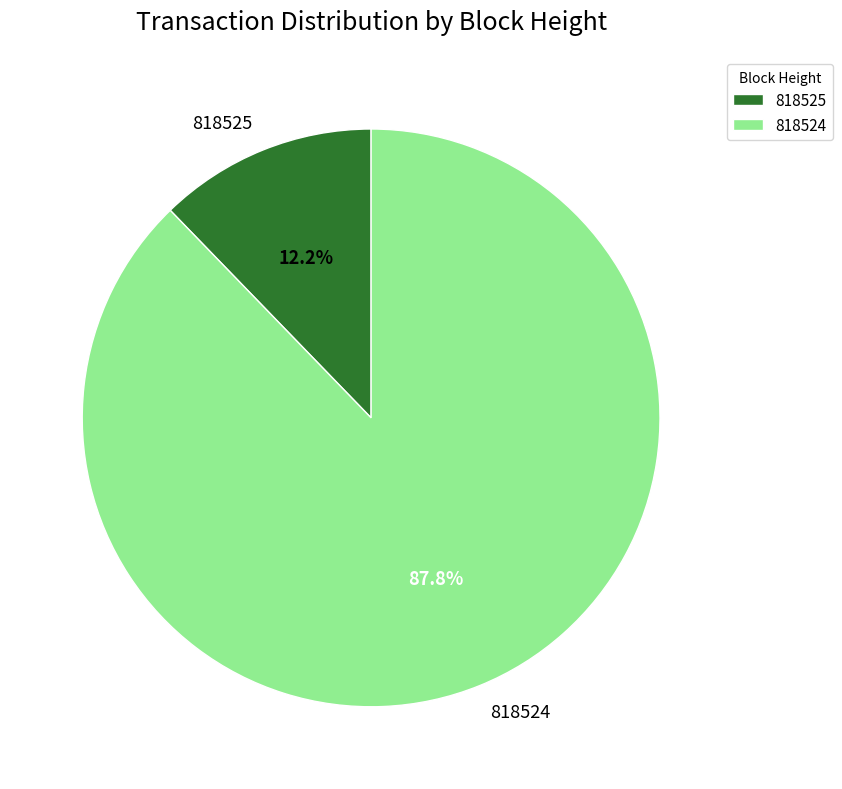

Is it true that 818524 is 88% of the pie?

True